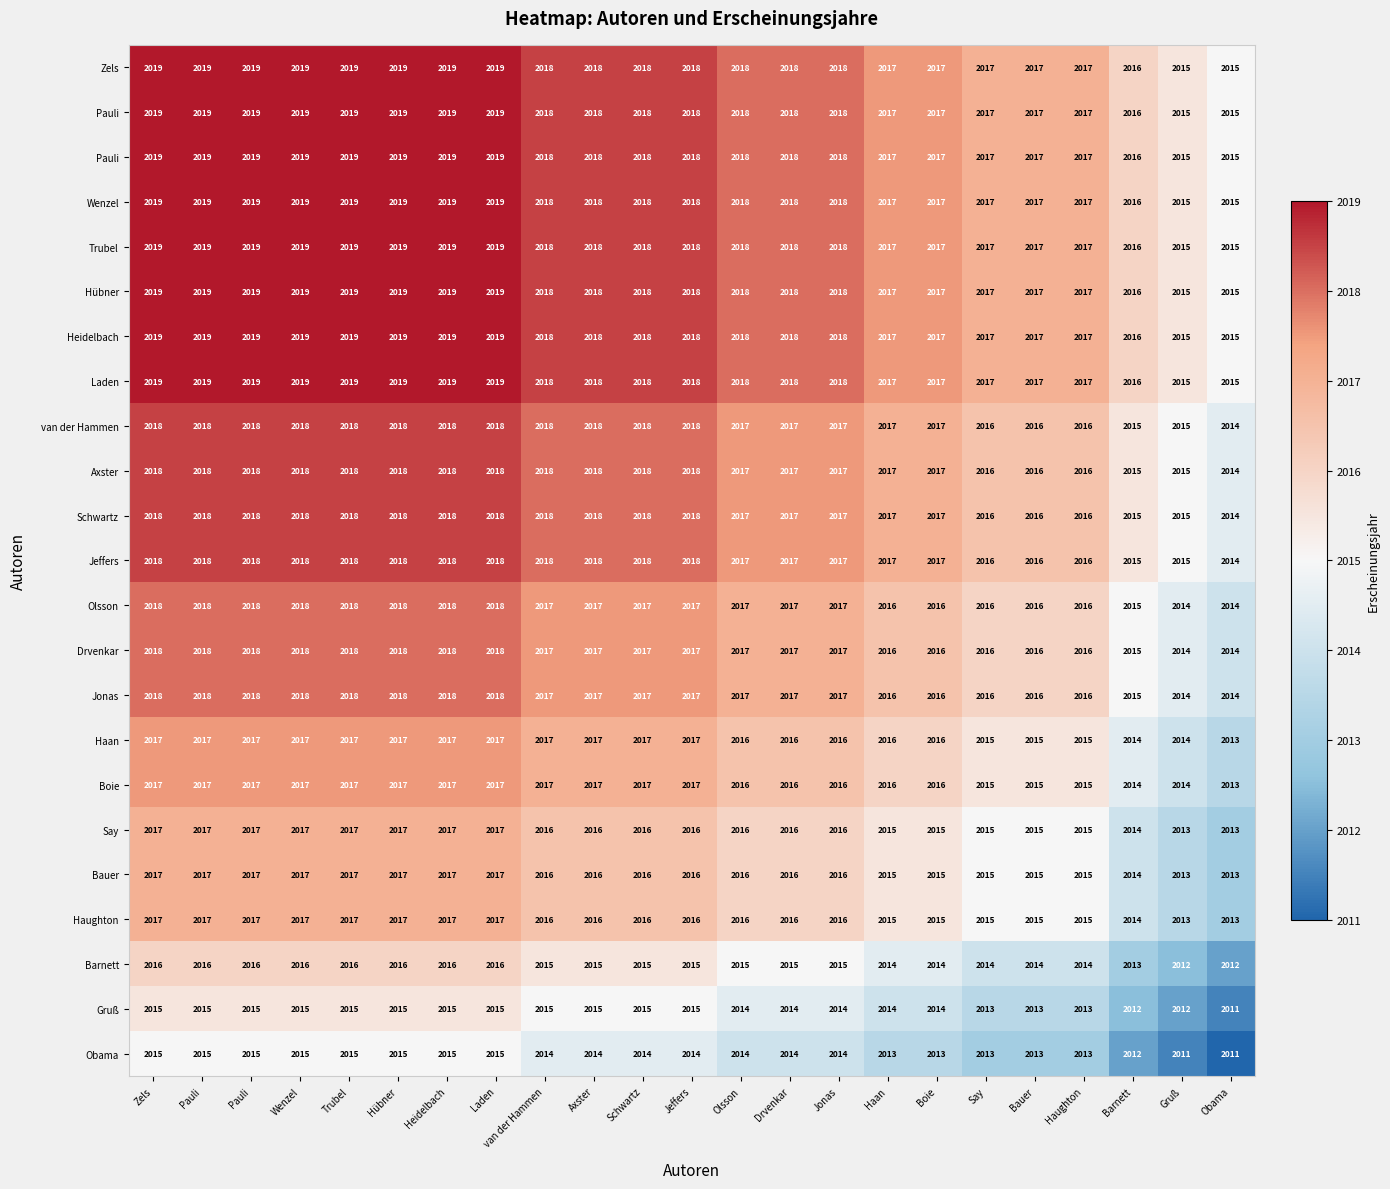

Which has a higher value, Pauli or Boie?

Pauli